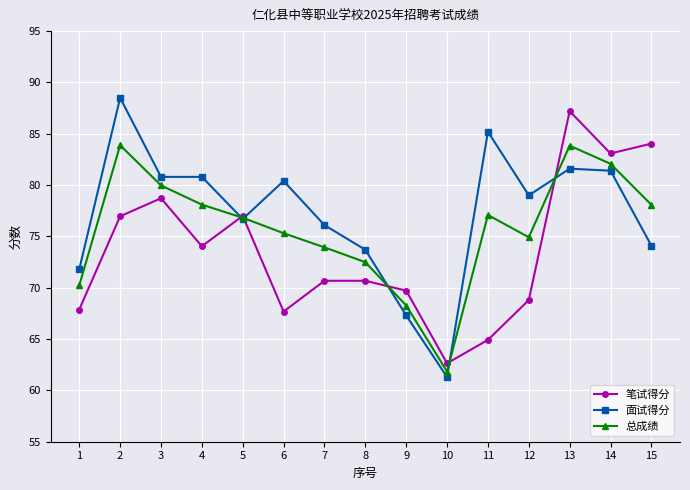

Does the chart have visible grid lines?

Yes